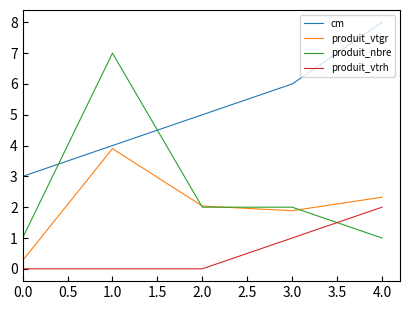

The value of cm at 1.0 is 4.0. True or false?

True